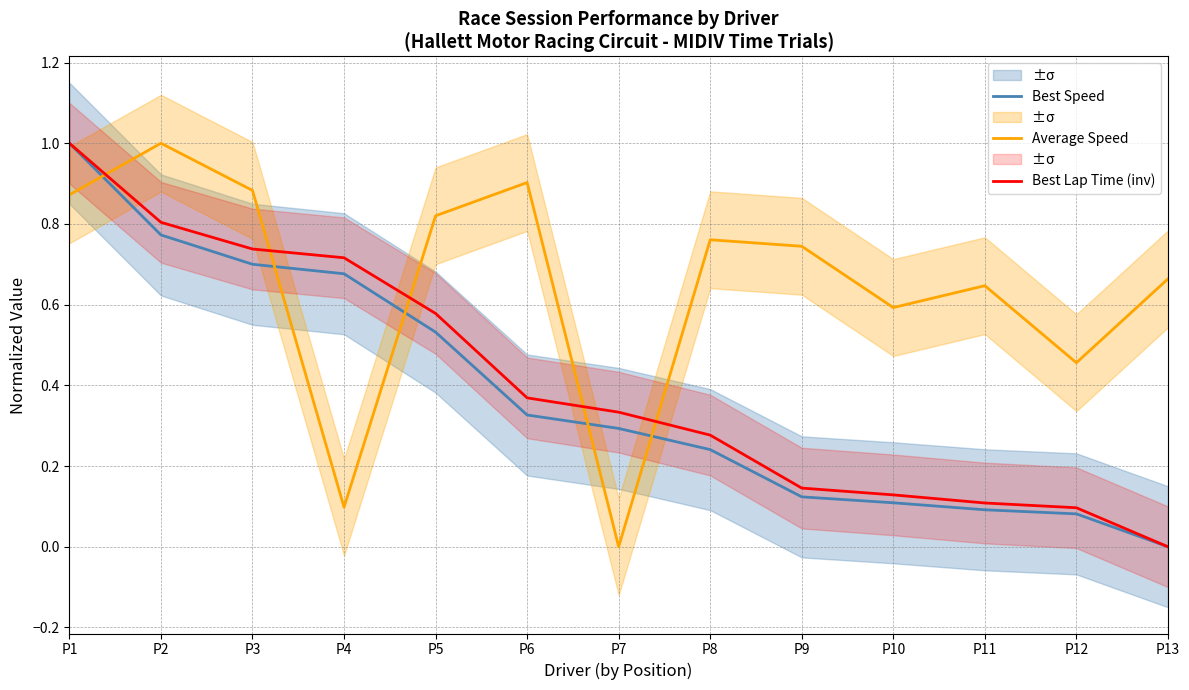

Does the chart display data point markers on the line(s)?

No